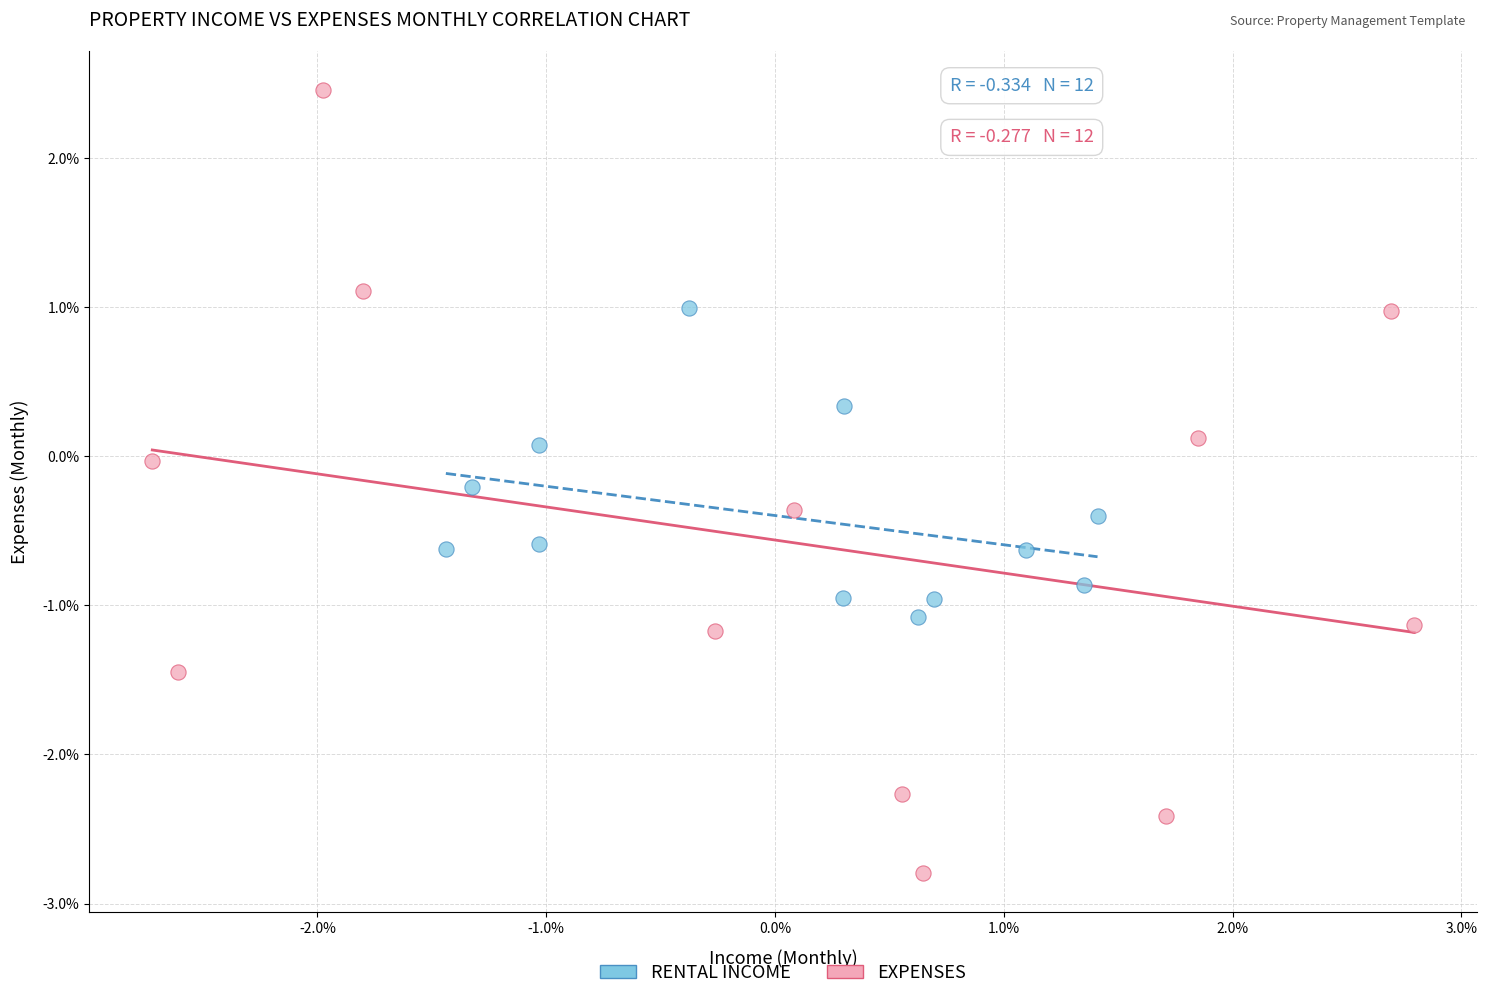

Which series has the largest Y range (max minus min)?

EXPENSES